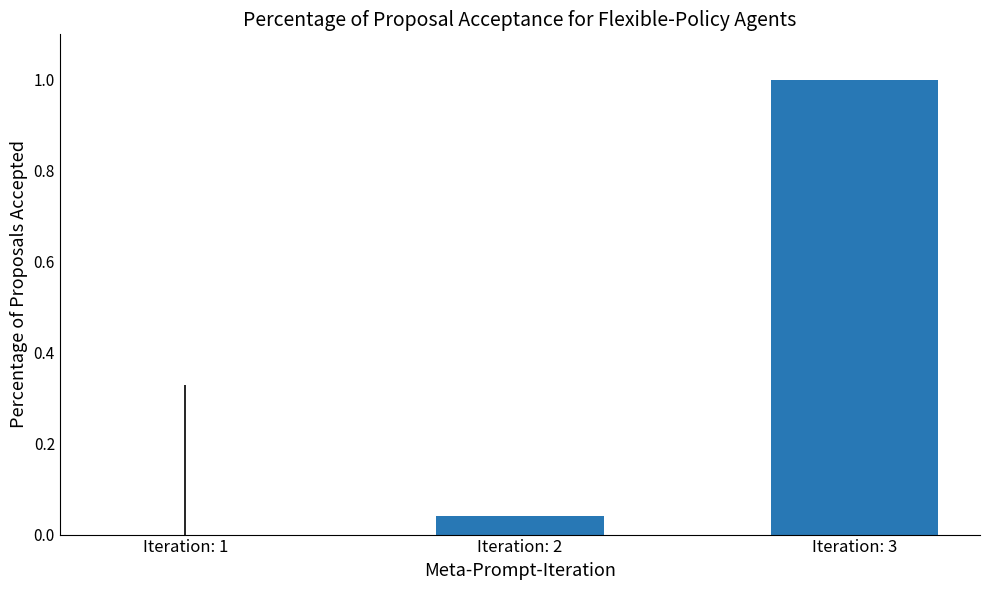

At which label is the value closest to 0?

Iteration: 1